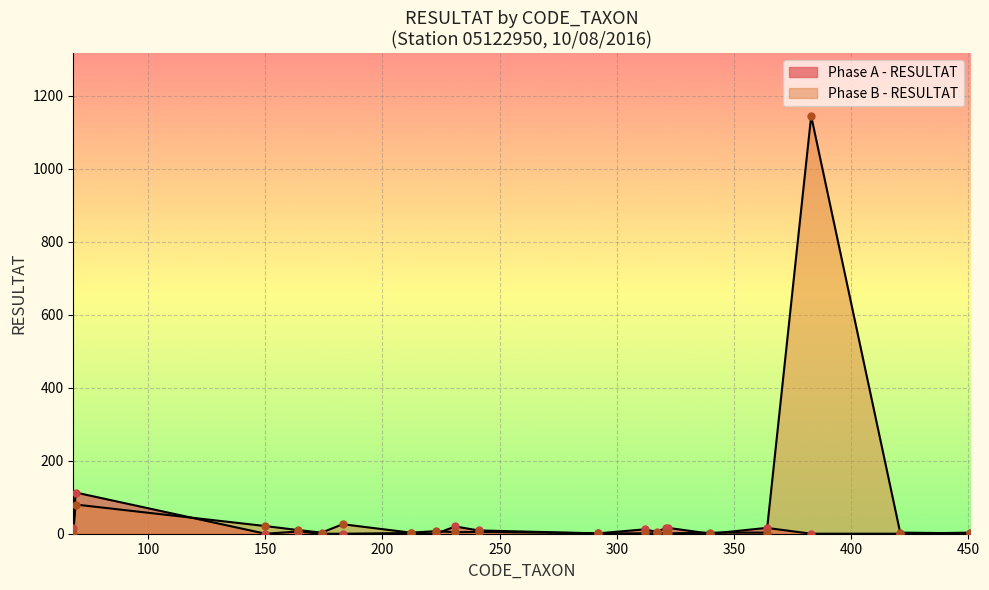

Which has a higher value, 10/08/2016-183 or 10/08/2016-69?

10/08/2016-183